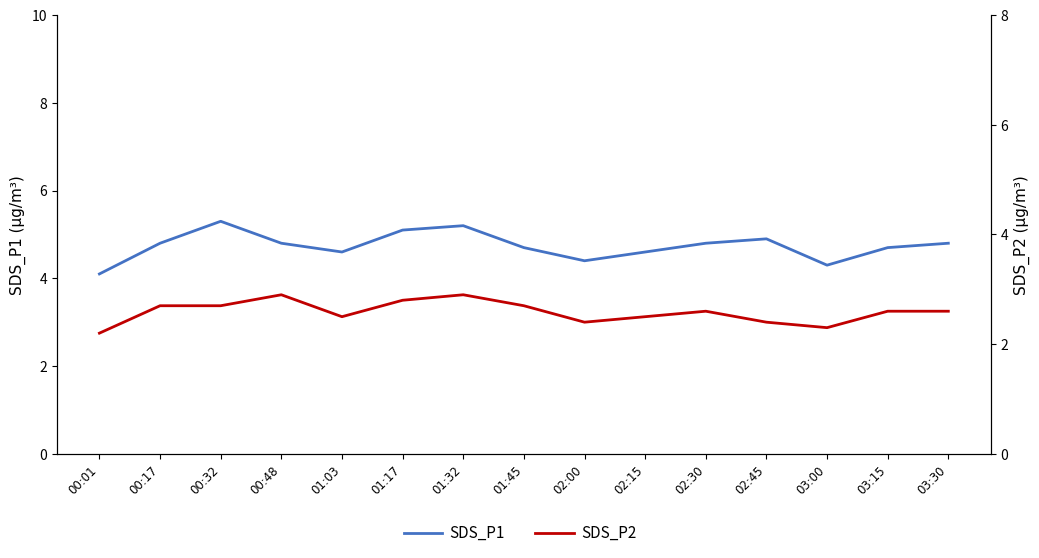

Reading left to right, what are all the values shown in this chart?

SDS_P1: 4.1	4.8	5.3	4.8	4.6	5.1	5.2	4.7	4.4	4.6	4.8	4.9	4.3	4.7	4.8
SDS_P2: 2.2	2.7	2.7	2.9	2.5	2.8	2.9	2.7	2.4	2.5	2.6	2.4	2.3	2.6	2.6